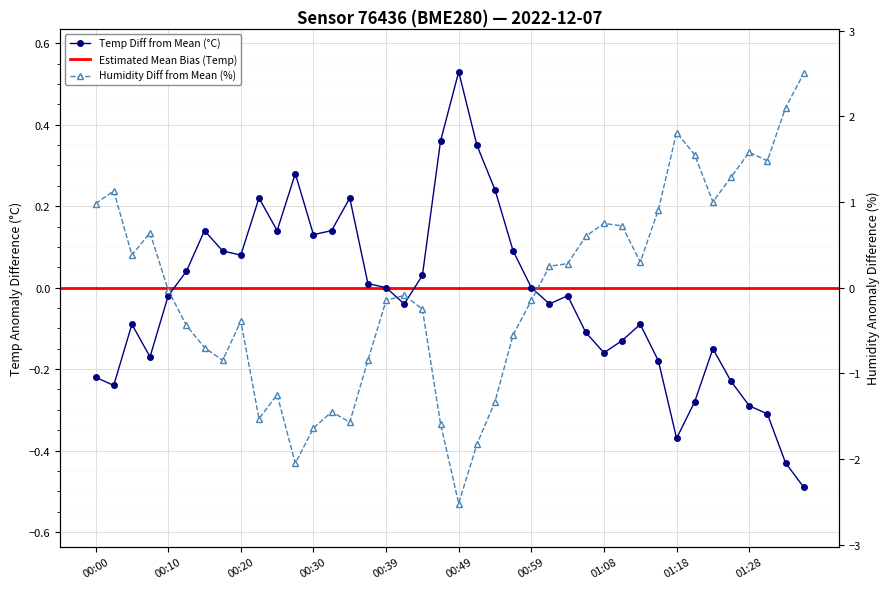

Reading left to right, what are all the values shown in this chart?

temperature: -0.2	-0.2	-0.1	-0.2	-0.0	0.0	0.1	0.1	0.1	0.2	0.1	0.3	0.1	0.1	0.2	0.0	0.0	-0.0	0.0	0.4	0.5	0.3	0.2	0.1	0.0	-0.0	-0.0	-0.1	-0.2	-0.1	-0.1	-0.2	-0.4	-0.3	-0.1	-0.2	-0.3	-0.3	-0.4	-0.5
humidity: 1.0	1.1	0.4	0.6	-0.0	-0.4	-0.7	-0.8	-0.4	-1.5	-1.2	-2.0	-1.6	-1.4	-1.6	-0.8	-0.1	-0.1	-0.2	-1.6	-2.5	-1.8	-1.3	-0.6	-0.1	0.2	0.3	0.6	0.8	0.7	0.3	0.9	1.8	1.6	1.0	1.3	1.6	1.5	2.1	2.5